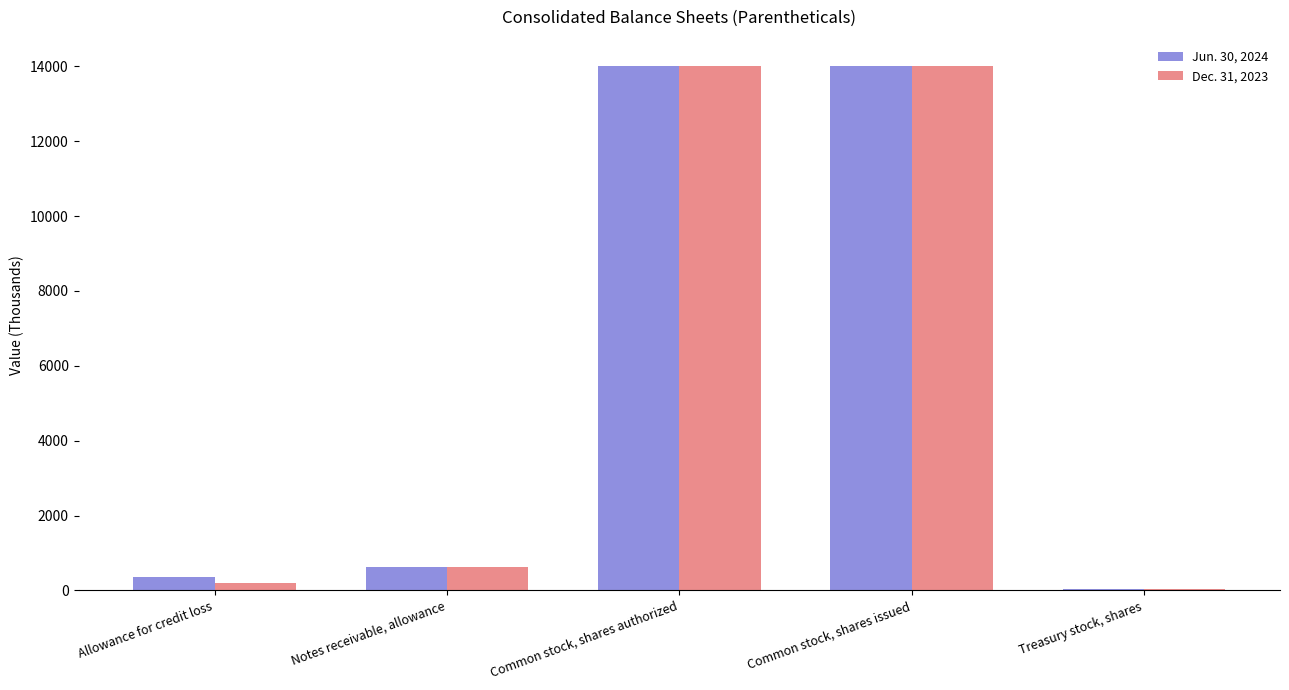

Which series has the largest range (max minus min)?

Jun. 30, 2024